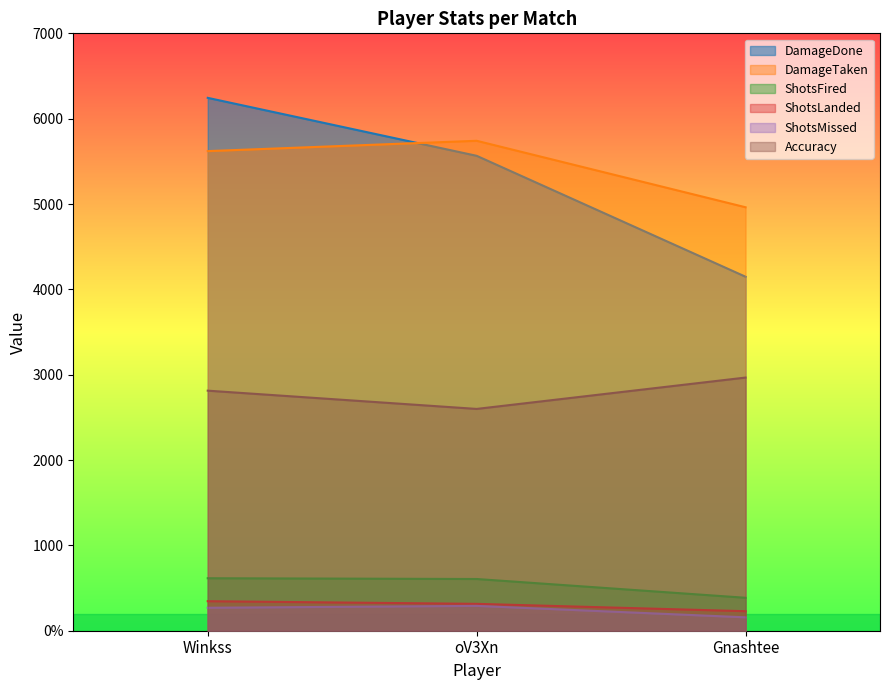

The DamageTaken series shows 4962.0 at Gnashtee. True or false?

True